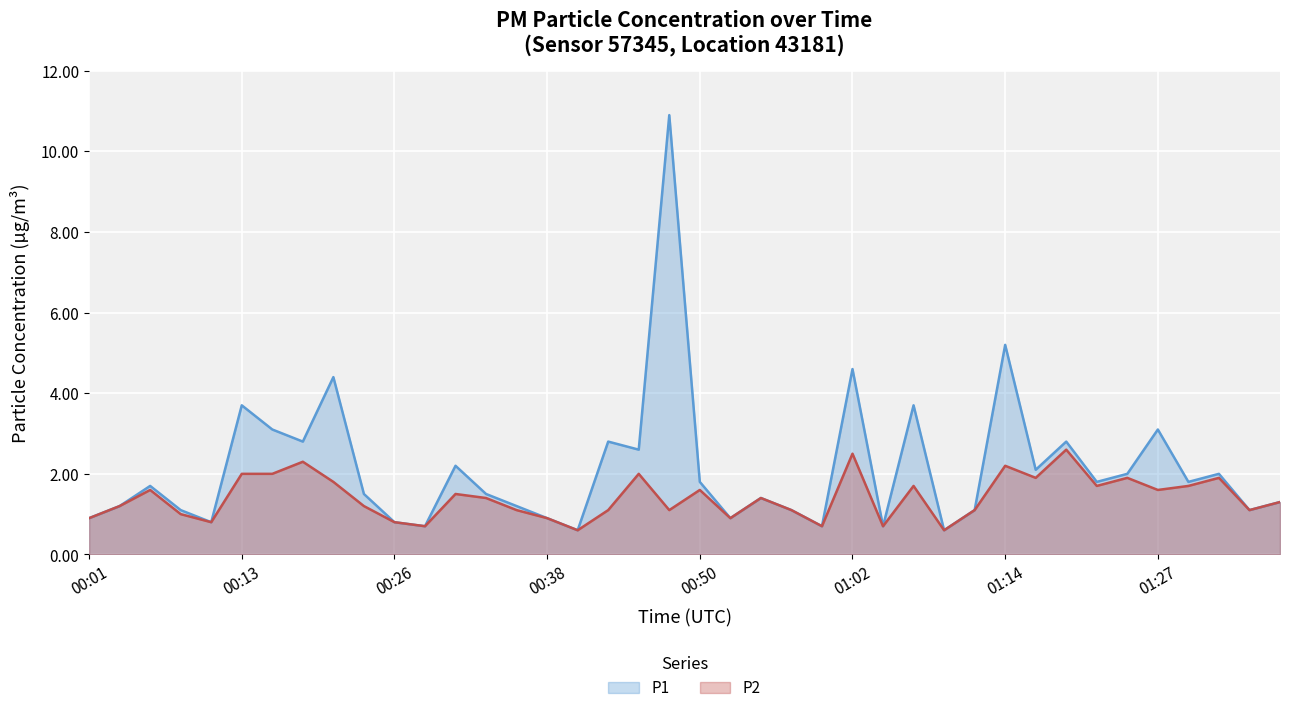

What is the sum of all P1 values?

85.2